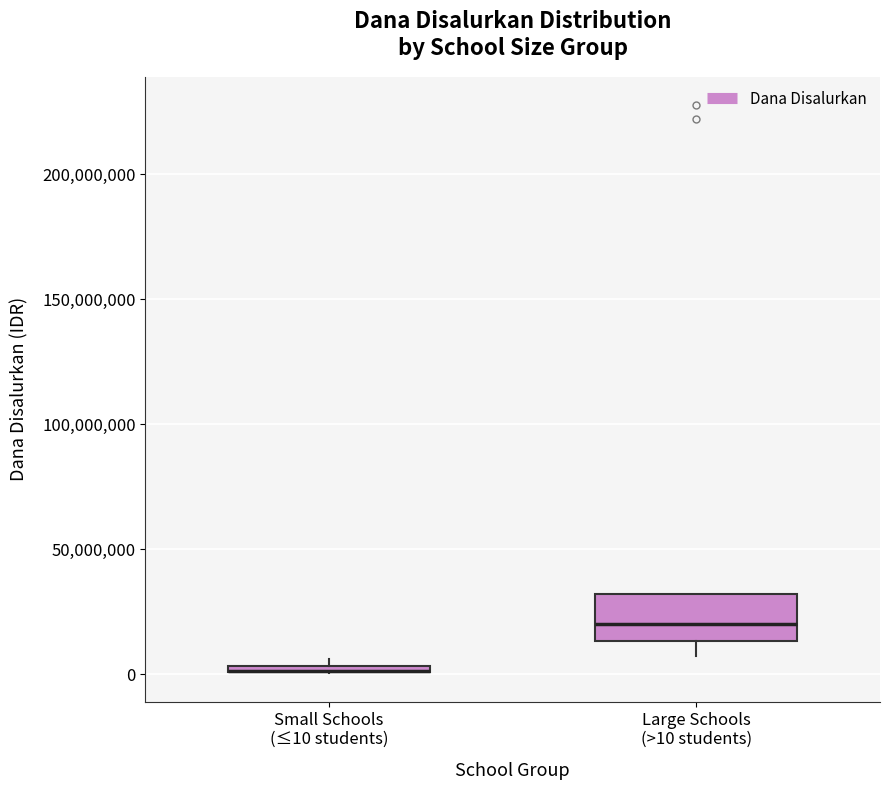

Where is the upper edge of the box for Small Schools (≤10 students) on the y-axis? The values are not printed on the chart, so give them approximately, as read against the axis.

5000000